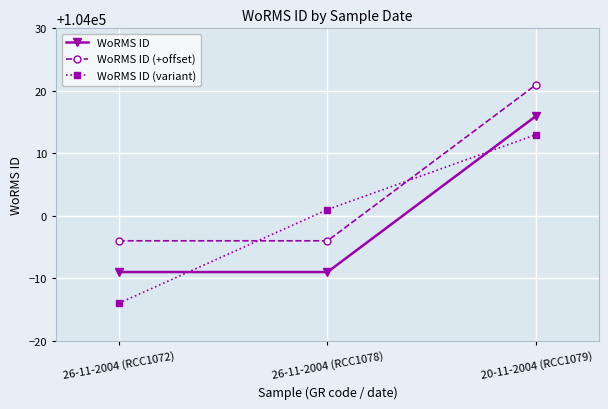

Which series has the widest spread of values?

WoRMS ID (variant)